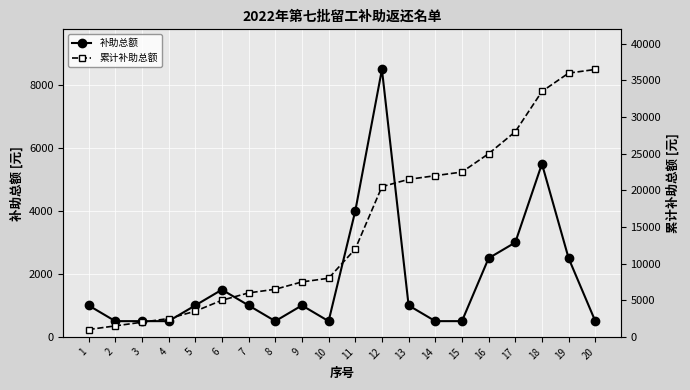

Between 14 and 15, which series saw the biggest shift?

累计补助总额